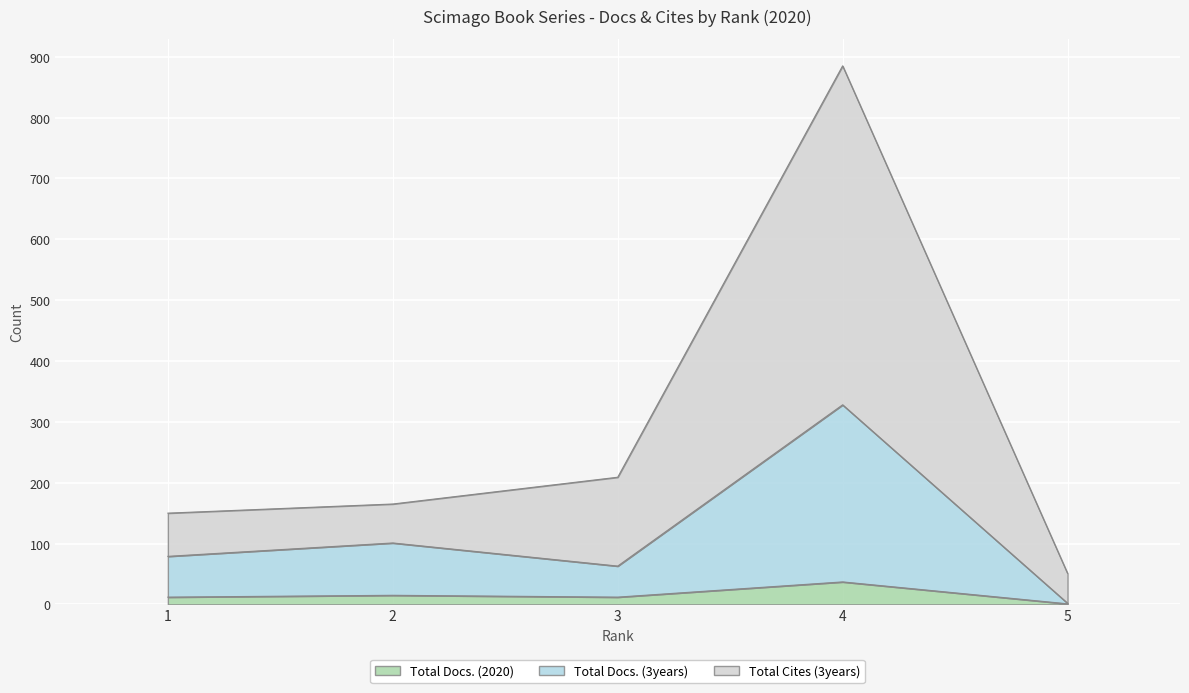

Which has a higher value, 4 or 2?

4